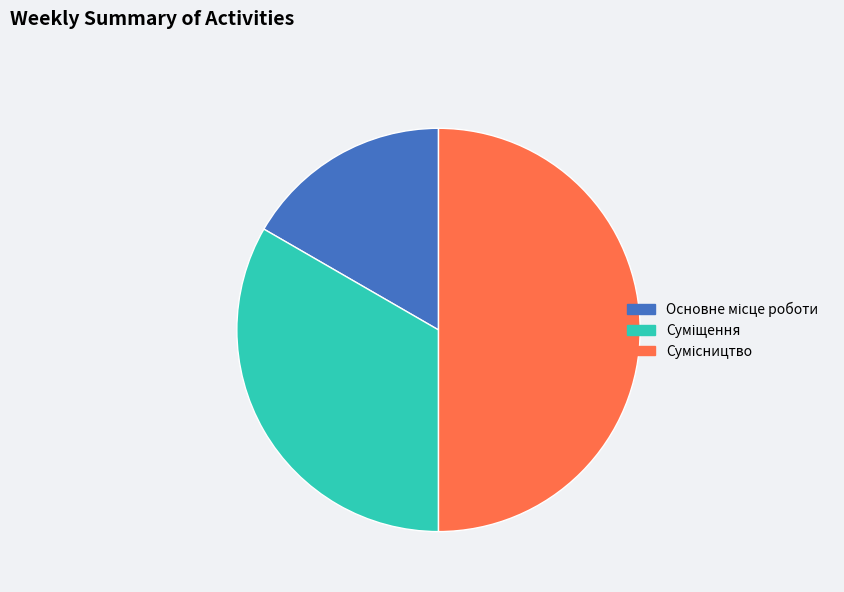

How many segments does this pie chart have?

3